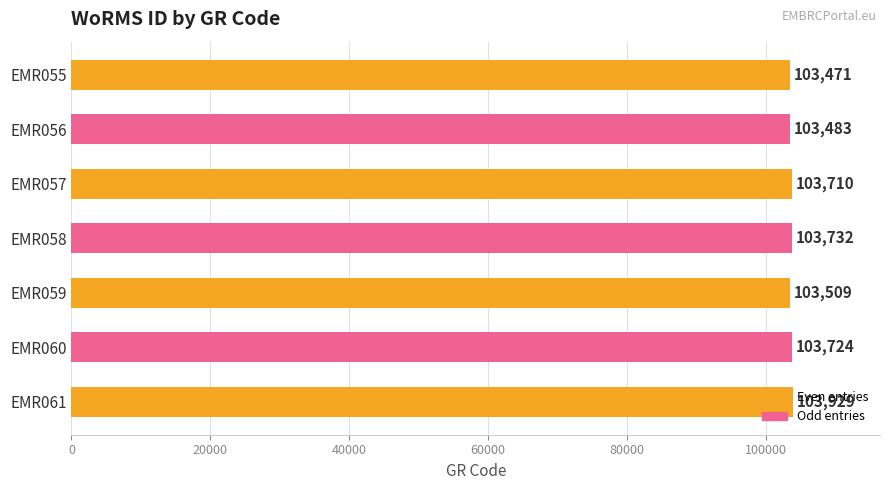

What is the difference between the second highest and second lowest values?

249